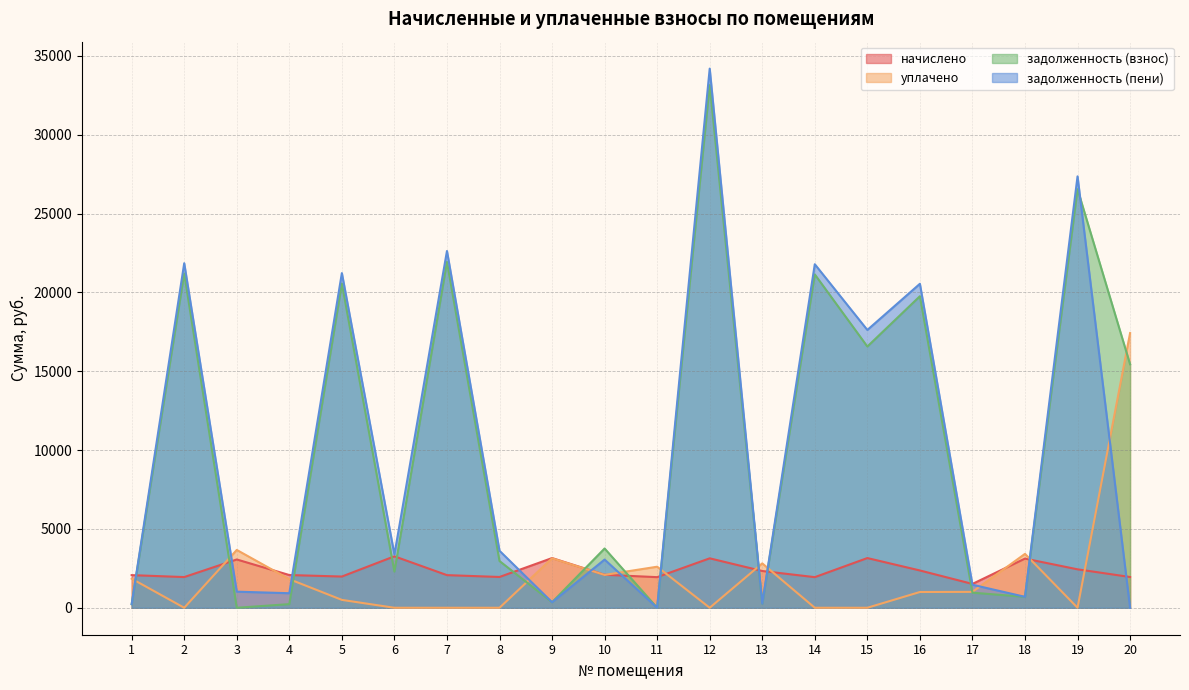

Which series has the widest spread of values?

задолженность (пени)